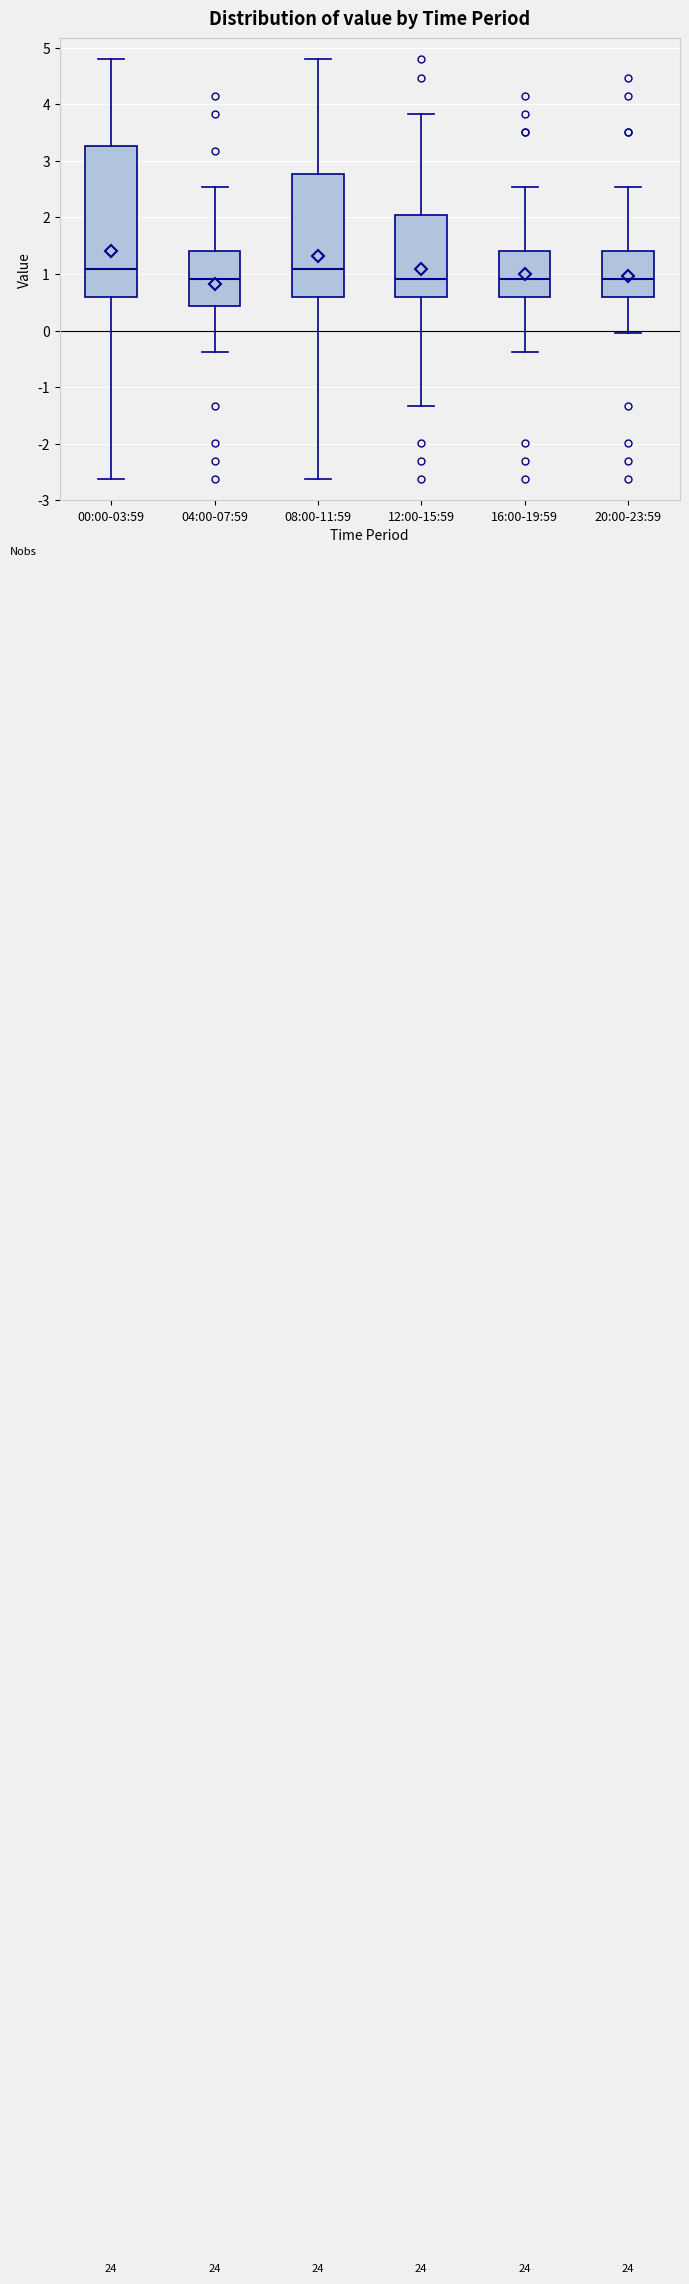

Where does the upper whisker of the box for 16:00-19:59 end on the y-axis? The values are not printed on the chart, so give them approximately, as read against the axis.

2.5